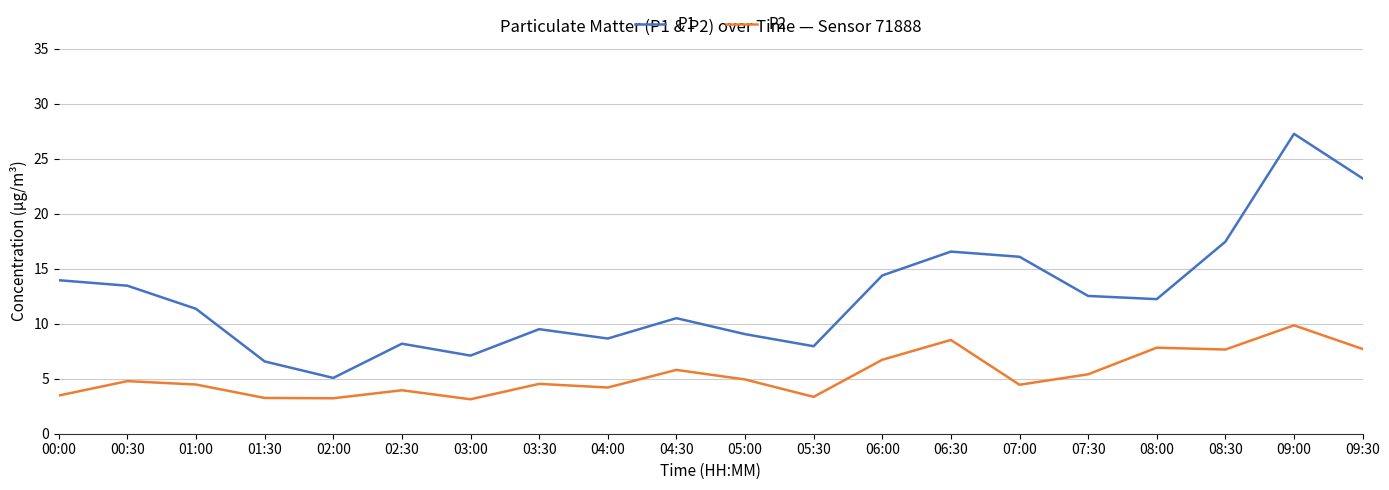

What position from the right is 02:00?

16